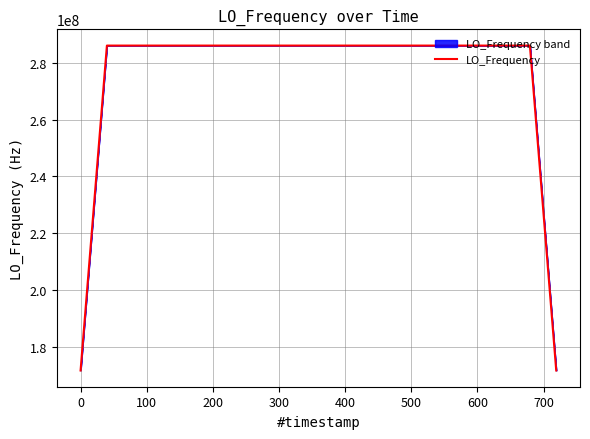

What is the greatest value displayed?

286047003.2